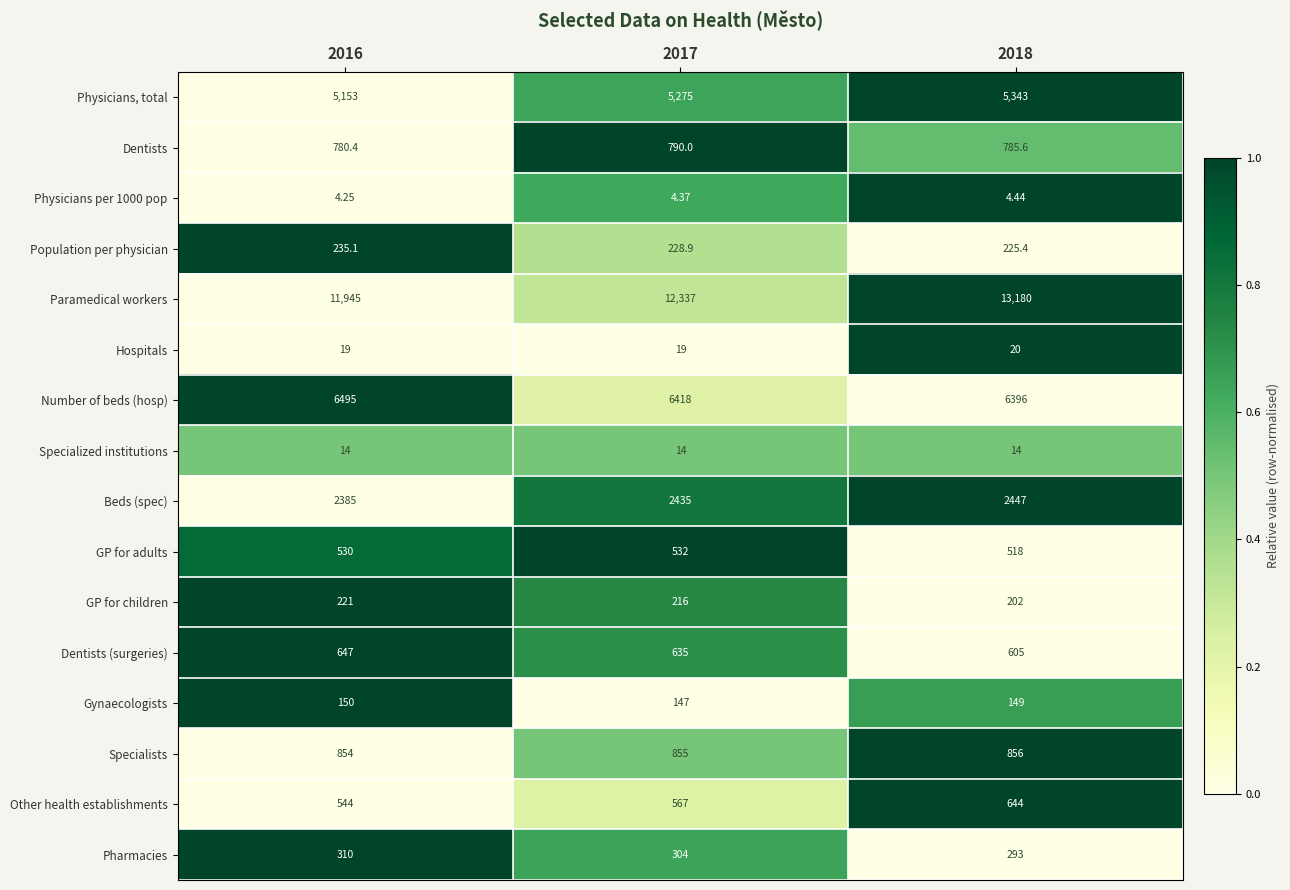

Which series has the widest spread of values?

Paramedical workers